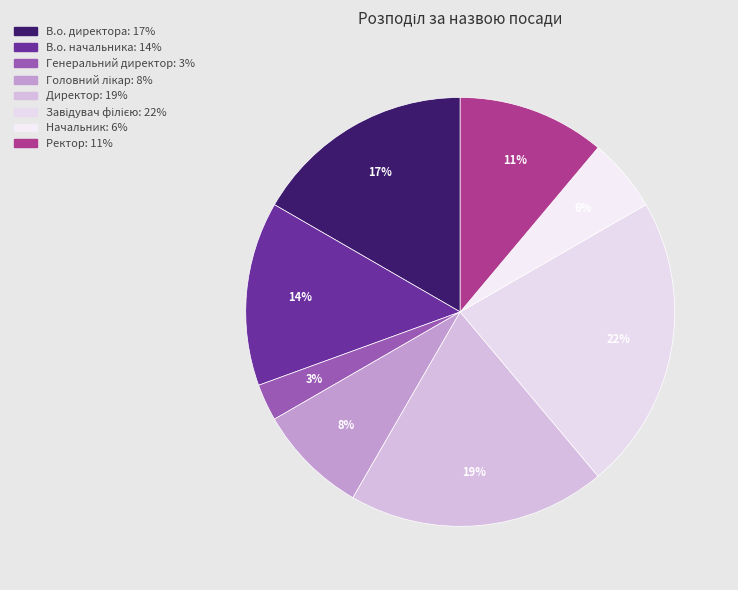

How many segments does this pie chart have?

8